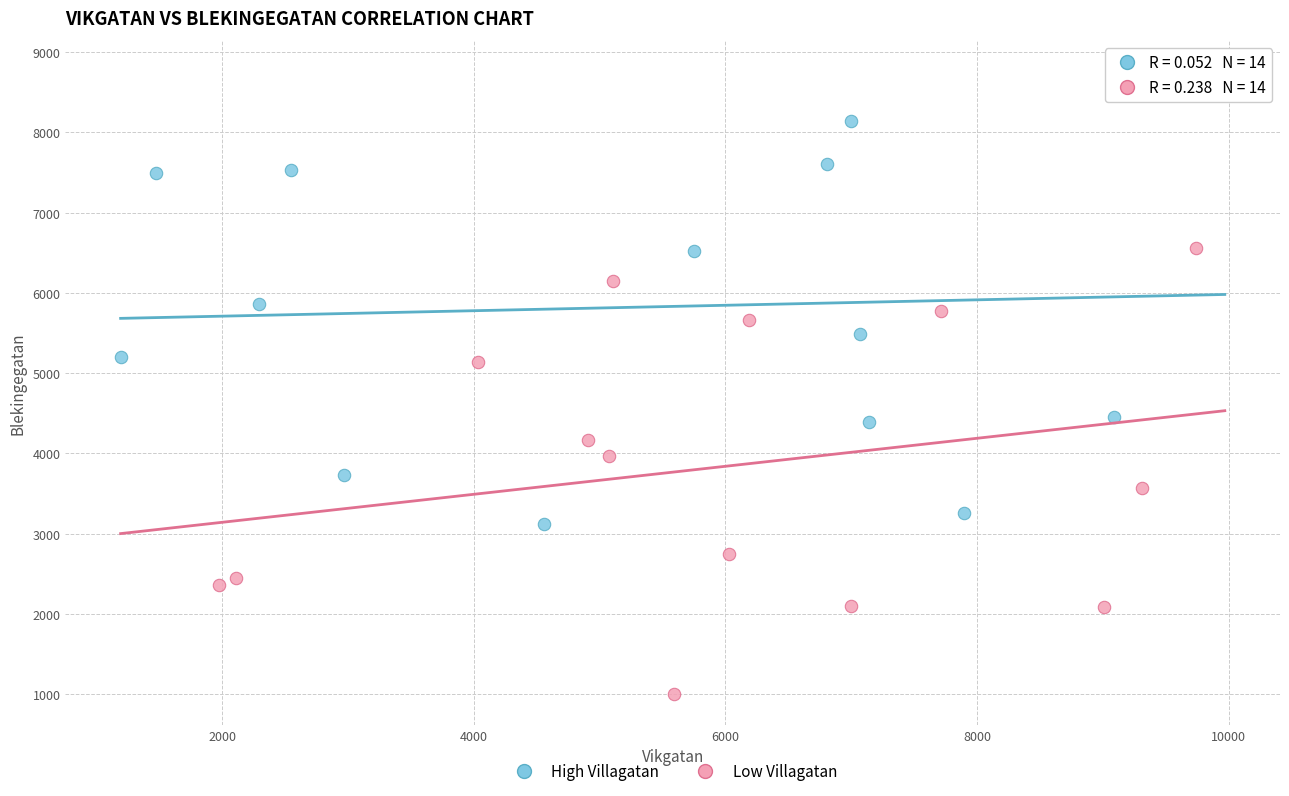

Which series reaches the maximum Y coordinate?

High Villagatan